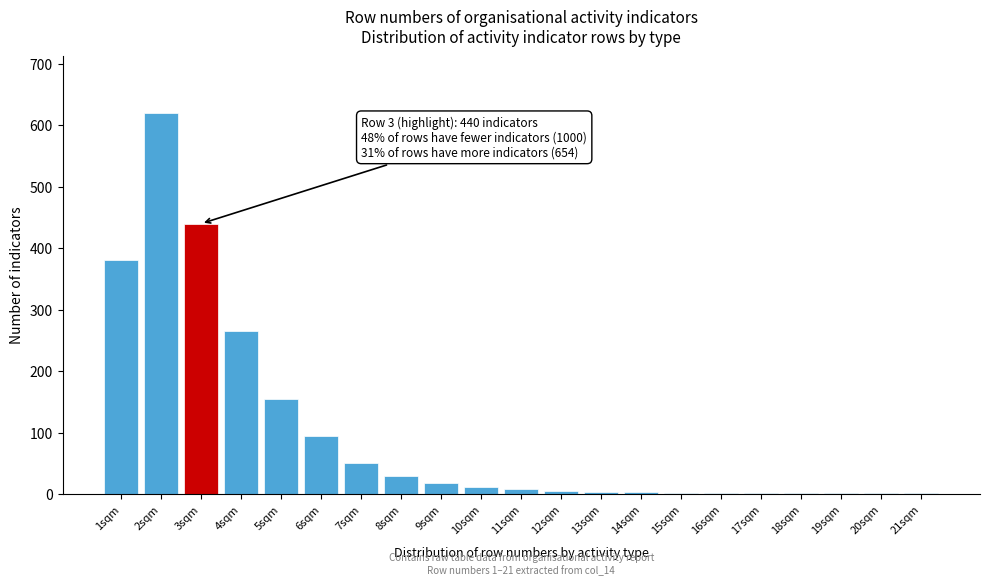

At which label is the value closest to 310?

4sqm